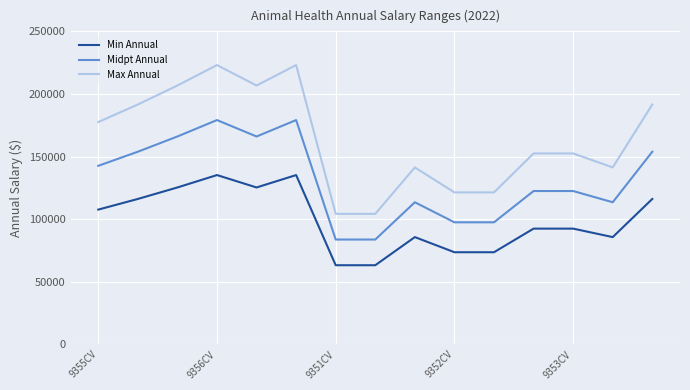

What is the difference between the maximum and minimum values in the Min Annual series?

72036.5